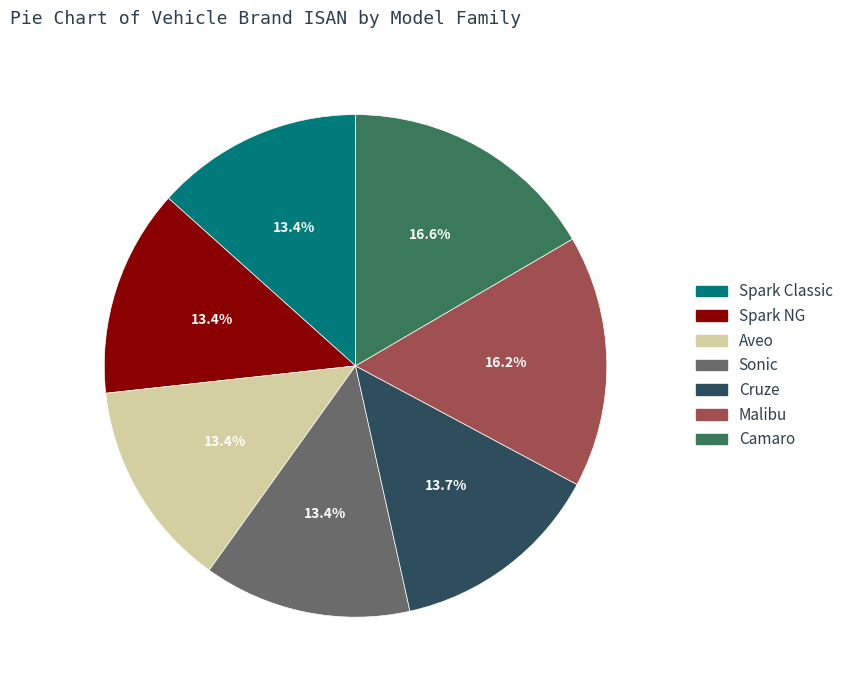

Does Malibu represent more than half of the total?

No